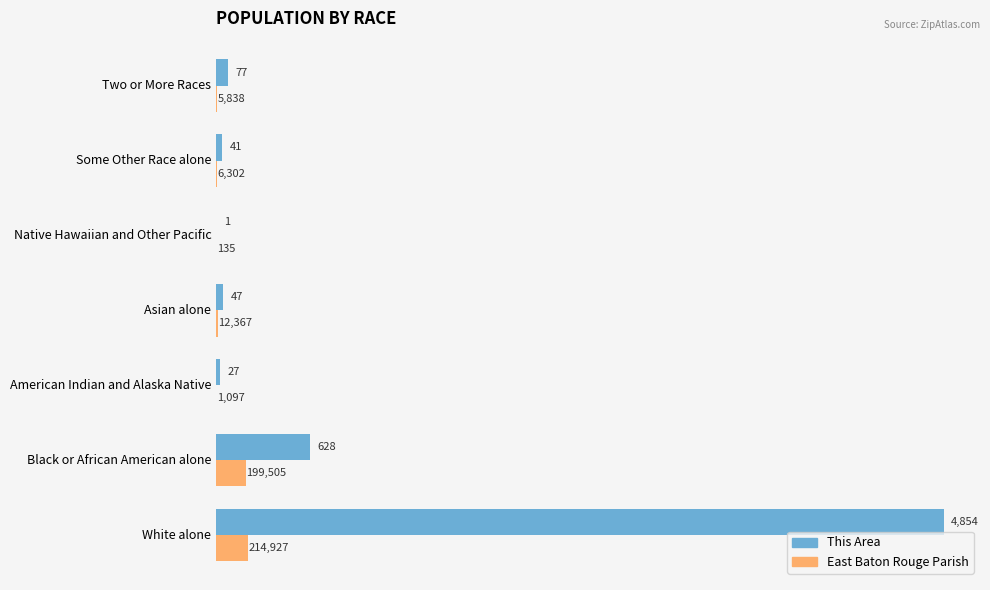

What are all the series names shown in the legend?

This Area, East Baton Rouge Parish